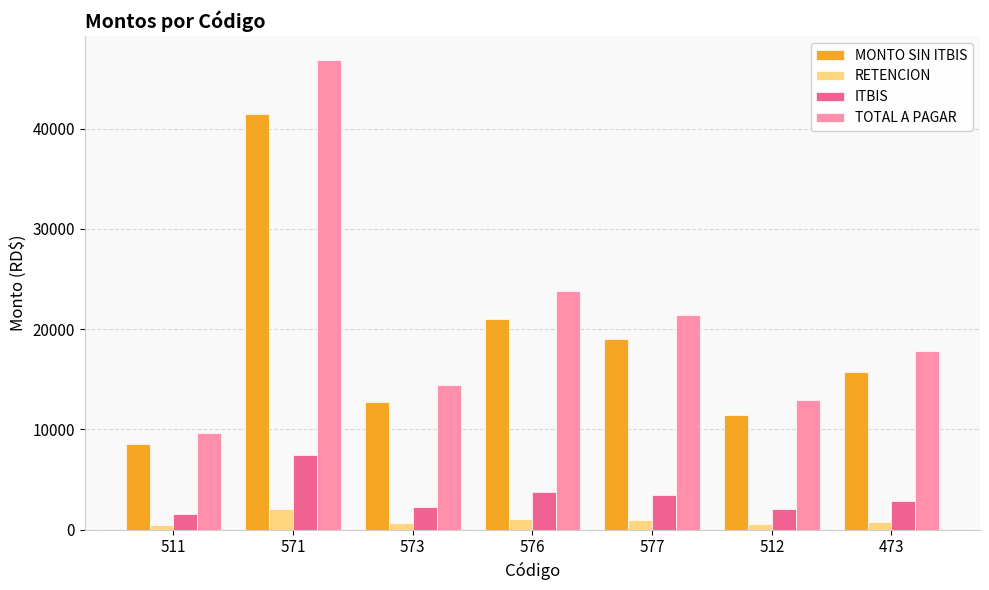

What are all the series names shown in the legend?

MONTO SIN ITBIS, RETENCION, ITBIS, TOTAL A PAGAR